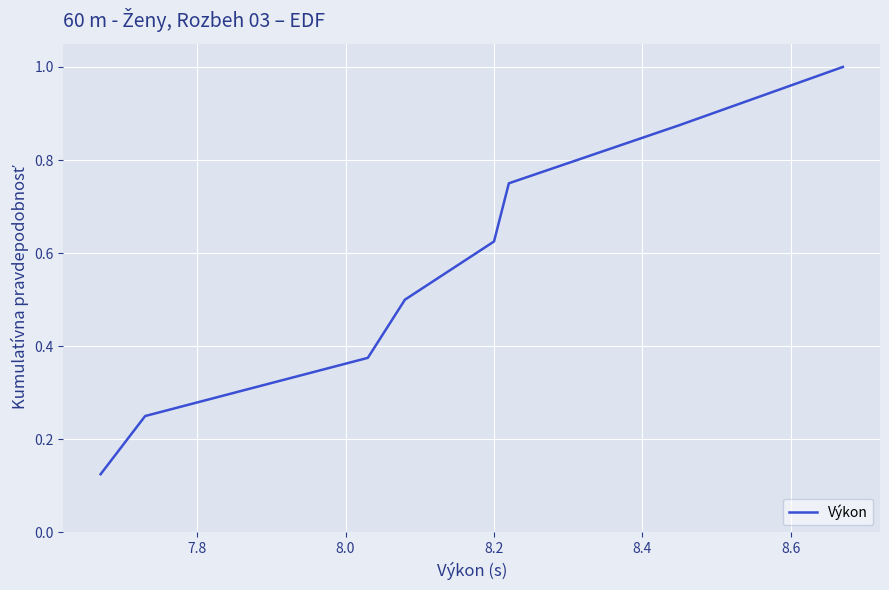

What is the greatest value displayed?

1.0